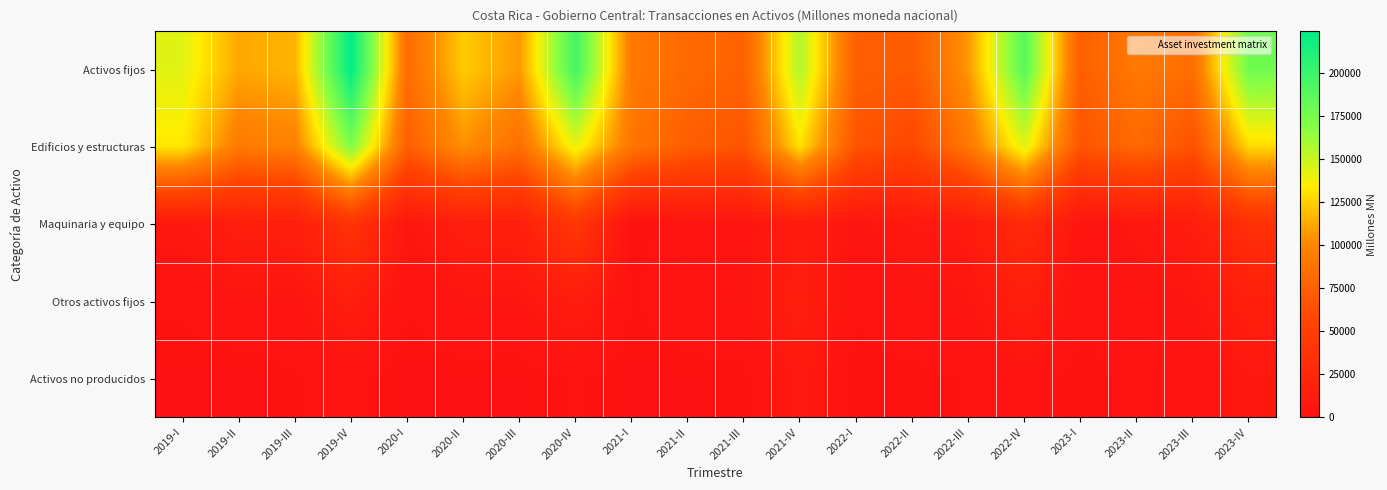

Reading left to right, list all the values displayed in this chart.

Activos fijos: 2019-I=142927.7	2019-II=111258.2	2019-III=115607.1	2019-IV=224189.9	2020-I=83131.7	2020-II=123239.3	2020-III=106695.2	2020-IV=196540.7	2021-I=91612.3	2021-II=80422.0	2021-III=76206.8	2021-IV=157115.5	2022-I=74155.2	2022-II=71261.4	2022-III=106128.1	2022-IV=187607.5	2023-I=73288.6	2023-II=91994.5	2023-III=83801.0	2023-IV=177933.1
Edificios y estructuras: 2019-I=132688.8	2019-II=92308.2	2019-III=96411.3	2019-IV=171478.3	2020-I=74902.4	2020-II=103785.2	2020-III=85414.2	2020-IV=140504.7	2021-I=89244.6	2021-II=73255.8	2021-III=67171.2	2021-IV=130517.3	2022-I=66927.8	2022-II=57966.4	2022-III=90729.0	2022-IV=143125.8	2023-I=66905.3	2023-II=81138.9	2023-III=65222.9	2023-IV=128186.5
Maquinaria y equipo: 2019-I=8012.9	2019-II=14083.0	2019-III=14511.7	2019-IV=38503.1	2020-I=5981.6	2020-II=14431.7	2020-III=15939.4	2020-IV=42662.2	2021-I=771.7	2021-II=3142.8	2021-III=4352.8	2021-IV=11825.5	2022-I=5080.0	2022-II=8937.2	2022-III=9893.4	2022-IV=29118.5	2023-I=4016.1	2023-II=6779.2	2023-III=12951.4	2023-IV=34466.8
Otros activos fijos: 2019-I=2226.0	2019-II=4867.0	2019-III=4684.1	2019-IV=14208.4	2020-I=2247.6	2020-II=5022.5	2020-III=5341.7	2020-IV=13373.8	2021-I=1596.0	2021-II=4023.3	2021-III=4682.8	2021-IV=14772.7	2022-I=2147.4	2022-II=4357.9	2022-III=5505.7	2022-IV=15363.3	2023-I=2367.2	2023-II=4076.3	2023-III=5626.8	2023-IV=15279.8
Activos no producidos: 2019-I=552.2	2019-II=25.0	2019-III=1537.5	2019-IV=2786.6	2020-I=0.0	2020-II=785.7	2020-III=309.8	2020-IV=2100.4	2021-I=402.3	2021-II=738.5	2021-III=1172.6	2021-IV=9813.5	2022-I=879.9	2022-II=1109.6	2022-III=1887.0	2022-IV=3355.1	2023-I=848.8	2023-II=2456.7	2023-III=2066.6	2023-IV=8204.0